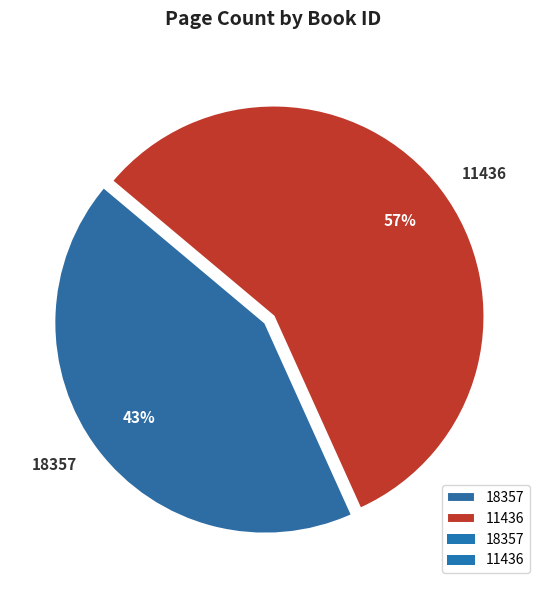

To the nearest percent, what percentage of the pie is 11436?

57%